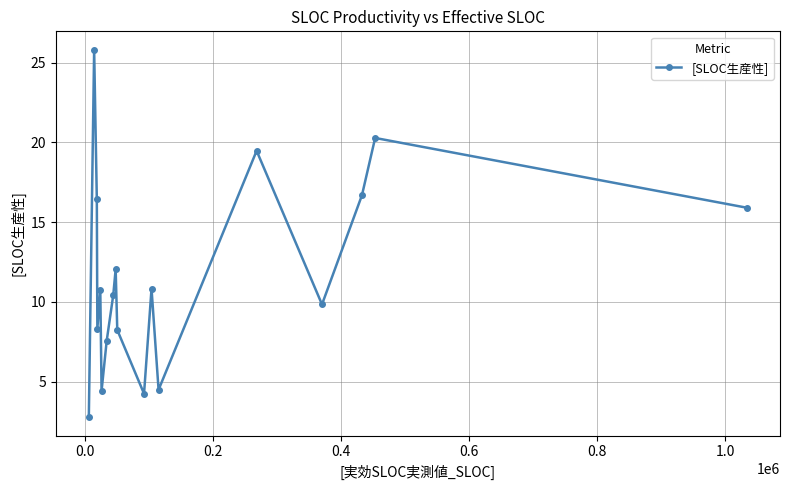

True or false: there are more than 2 points higher than both neighbors.

True